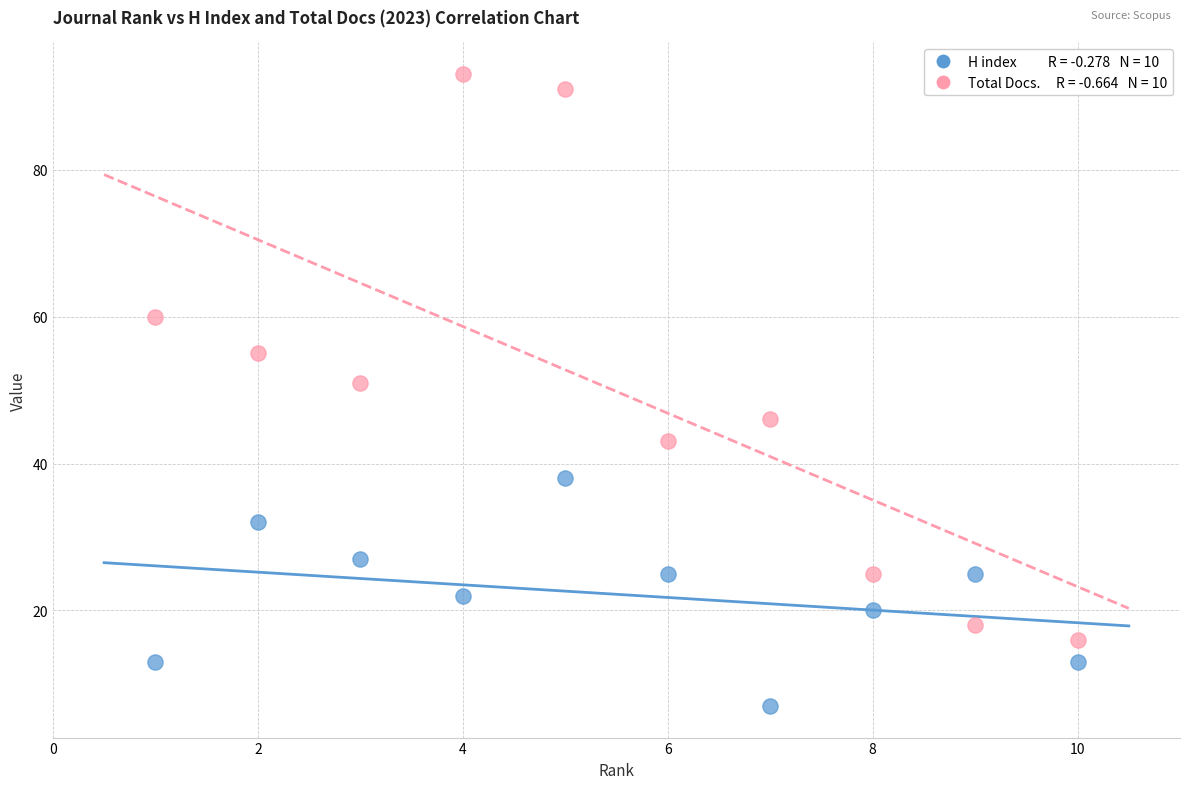

Across all series, what Y value is closest to 50?

51